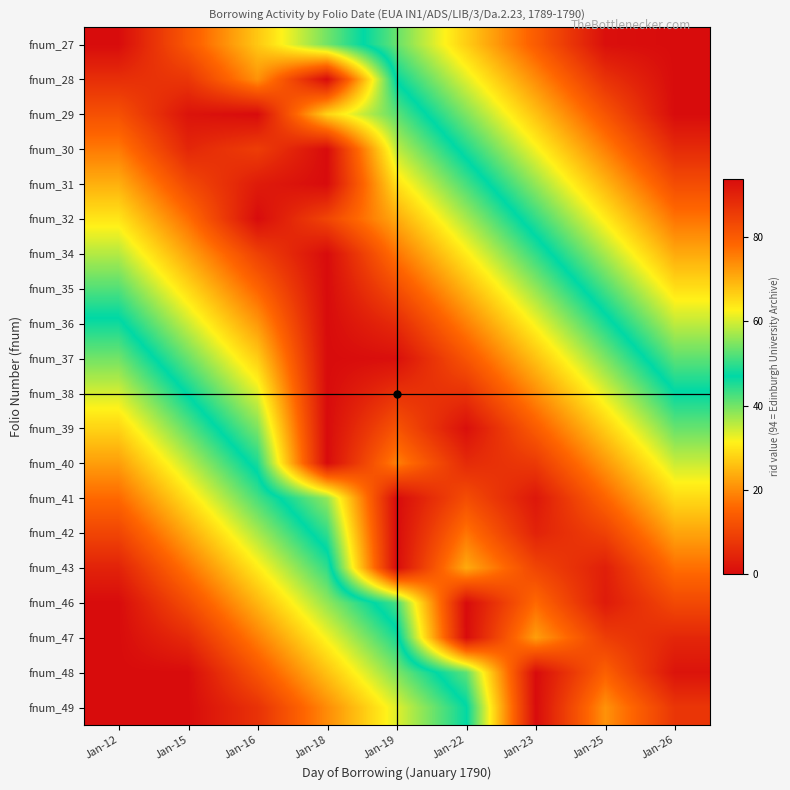

Between Jan-12 and Jan-26, which is larger?

Jan-12